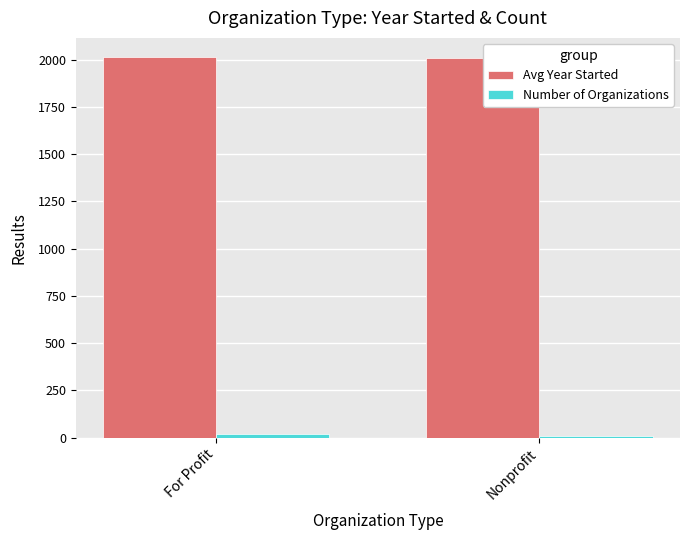

How many data points does each series have?

2